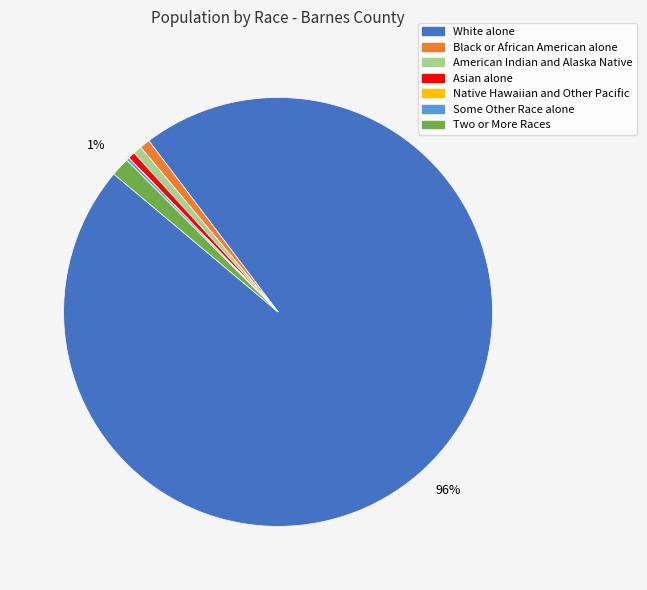

To the nearest percent, what percentage of the pie is Asian alone?

1%